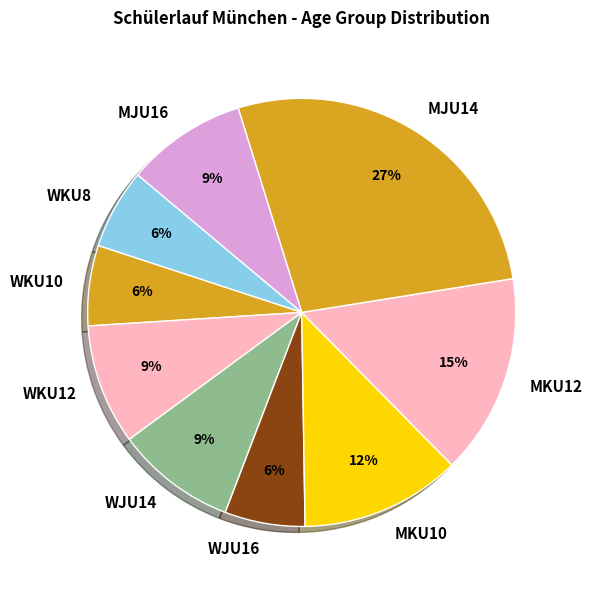

Which has a higher value, MKU12 or MKU10?

MKU12